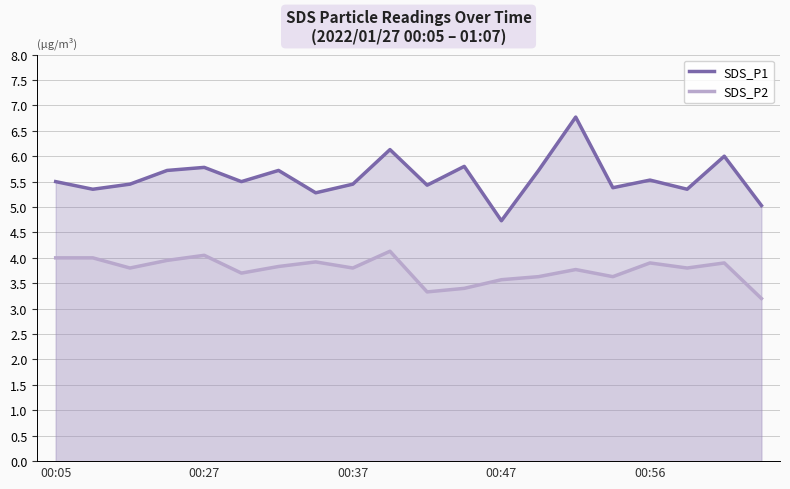

Which category has the highest value across all series?

14